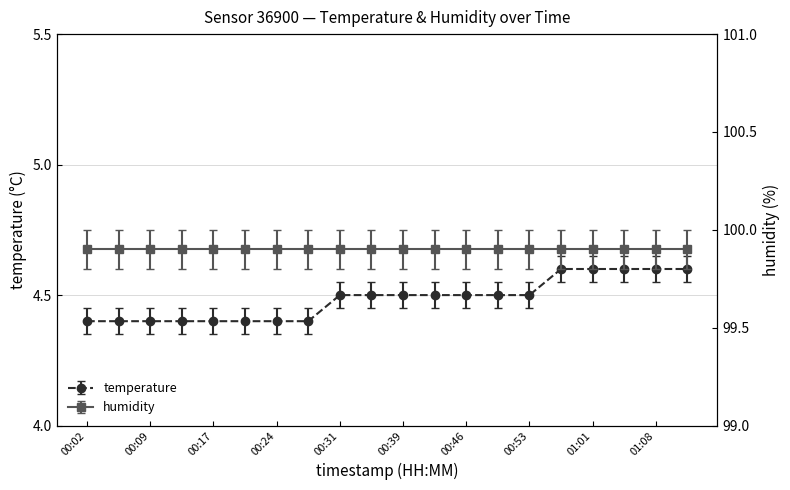

Does the chart have visible grid lines?

Yes